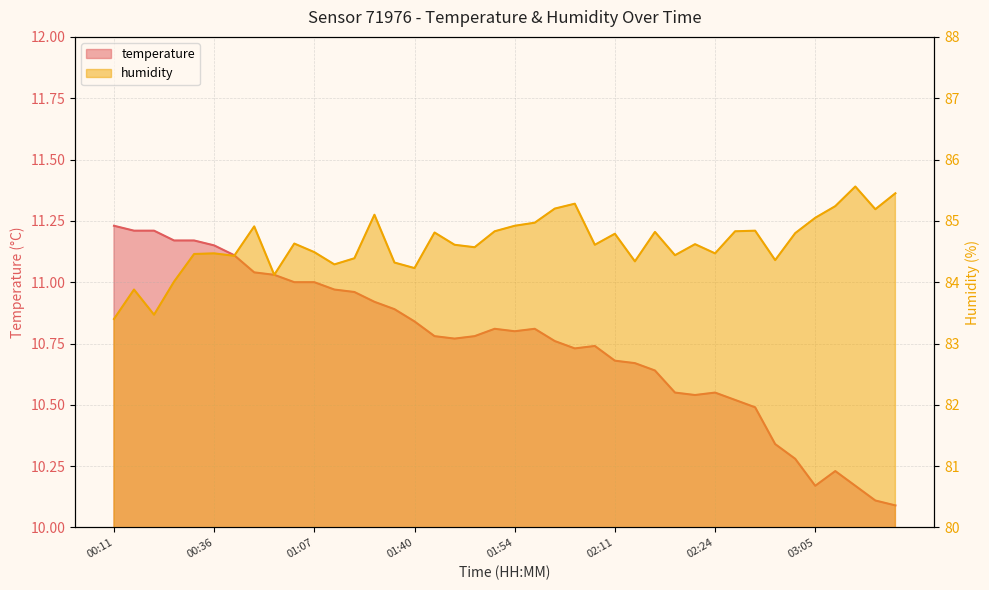

Reading left to right, list all the values displayed in this chart.

temperature: 11.2	11.2	11.2	11.2	11.2	11.2	11.1	11.0	11.0	11.0	11.0	11.0	11.0	10.9	10.9	10.8	10.8	10.8	10.8	10.8	10.8	10.8	10.8	10.7	10.7	10.7	10.7	10.6	10.6	10.5	10.6	10.5	10.5	10.3	10.3	10.2	10.2	10.2	10.1	10.1
humidity: 83.4	83.9	83.5	84.0	84.5	84.5	84.4	84.9	84.1	84.6	84.5	84.3	84.4	85.1	84.3	84.2	84.8	84.6	84.6	84.8	84.9	85.0	85.2	85.3	84.6	84.8	84.3	84.8	84.4	84.6	84.5	84.8	84.8	84.4	84.8	85.0	85.2	85.6	85.2	85.5